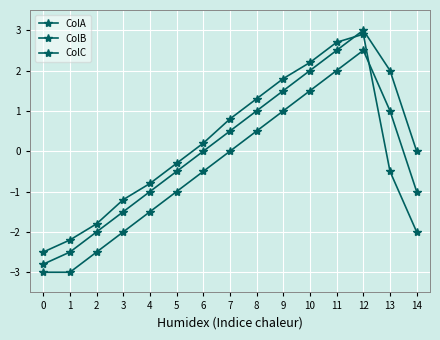

How many positive values does the ColC series have?

7